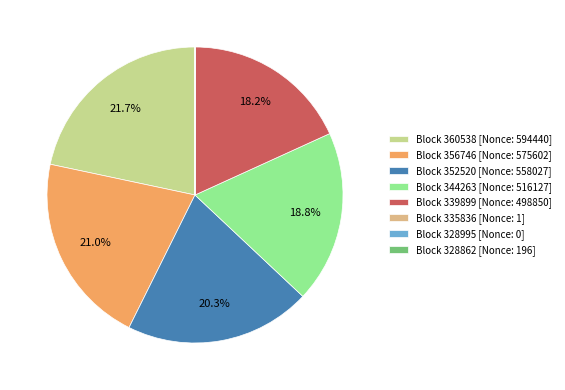

Does any single category account for the majority?

No